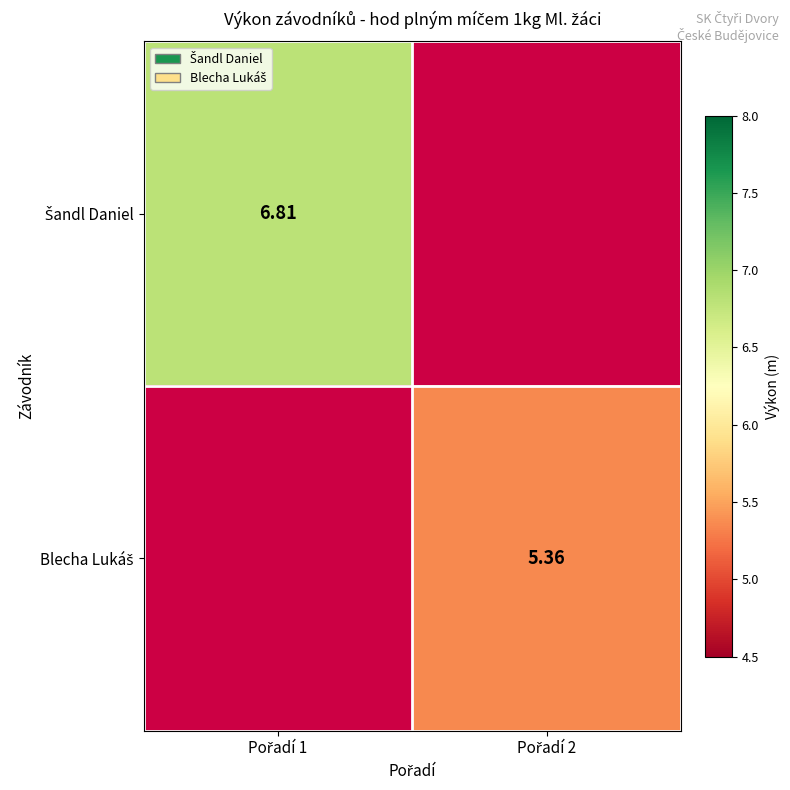

The value of Blecha Lukáš at Pořadí 2 is 1.6. True or false?

False